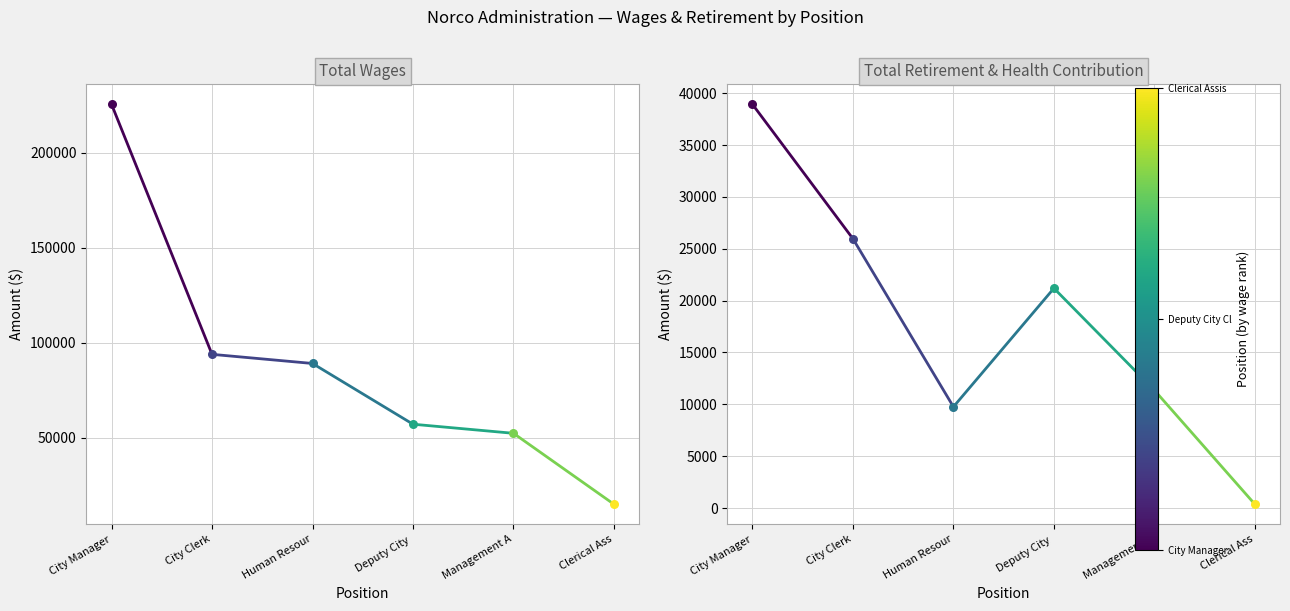

At how many categories does at least one series exceed 90173?

2